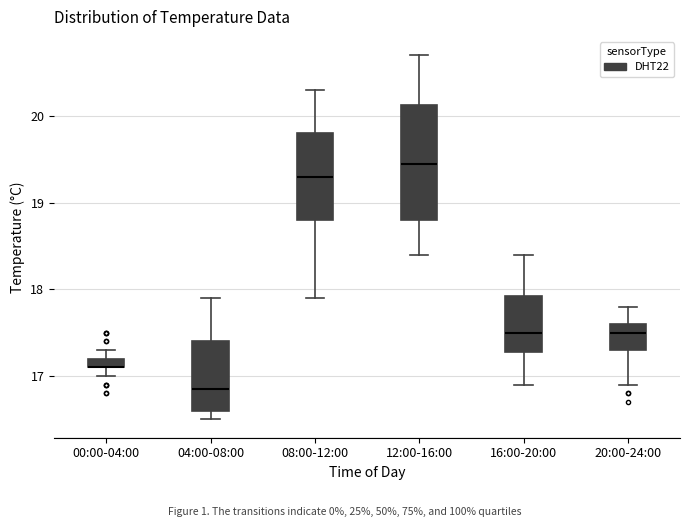

Which box is the tallest, from its lower edge to its upper edge?

12:00-16:00